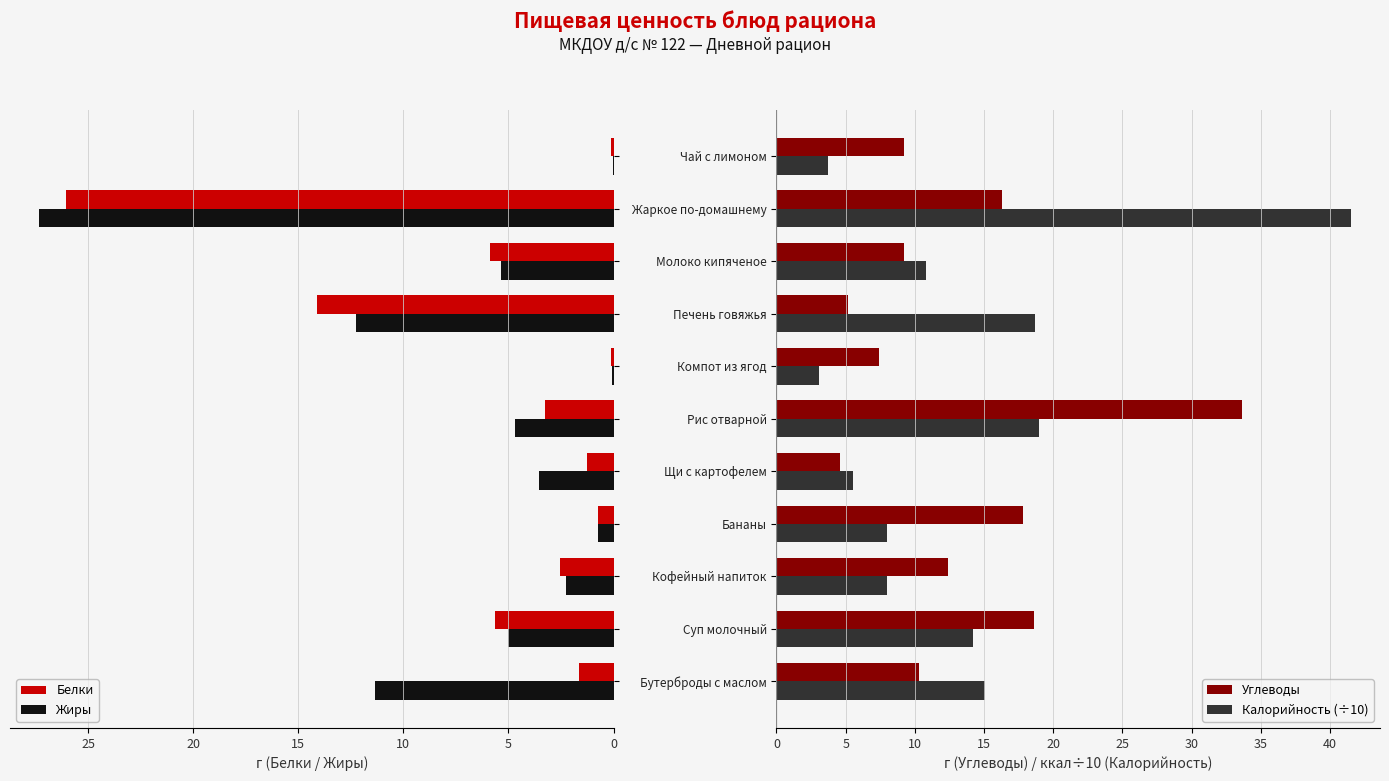

The Калорийность (÷10) series shows 5.4 at Бананы. True or false?

False